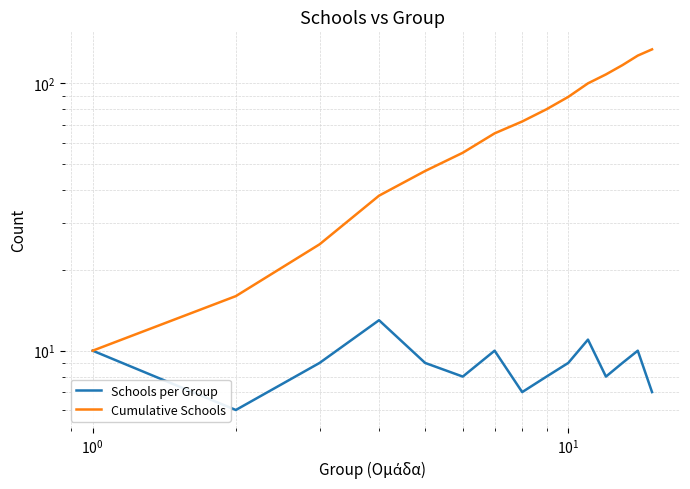

Which series has the largest total across all categories?

Cumulative Schools